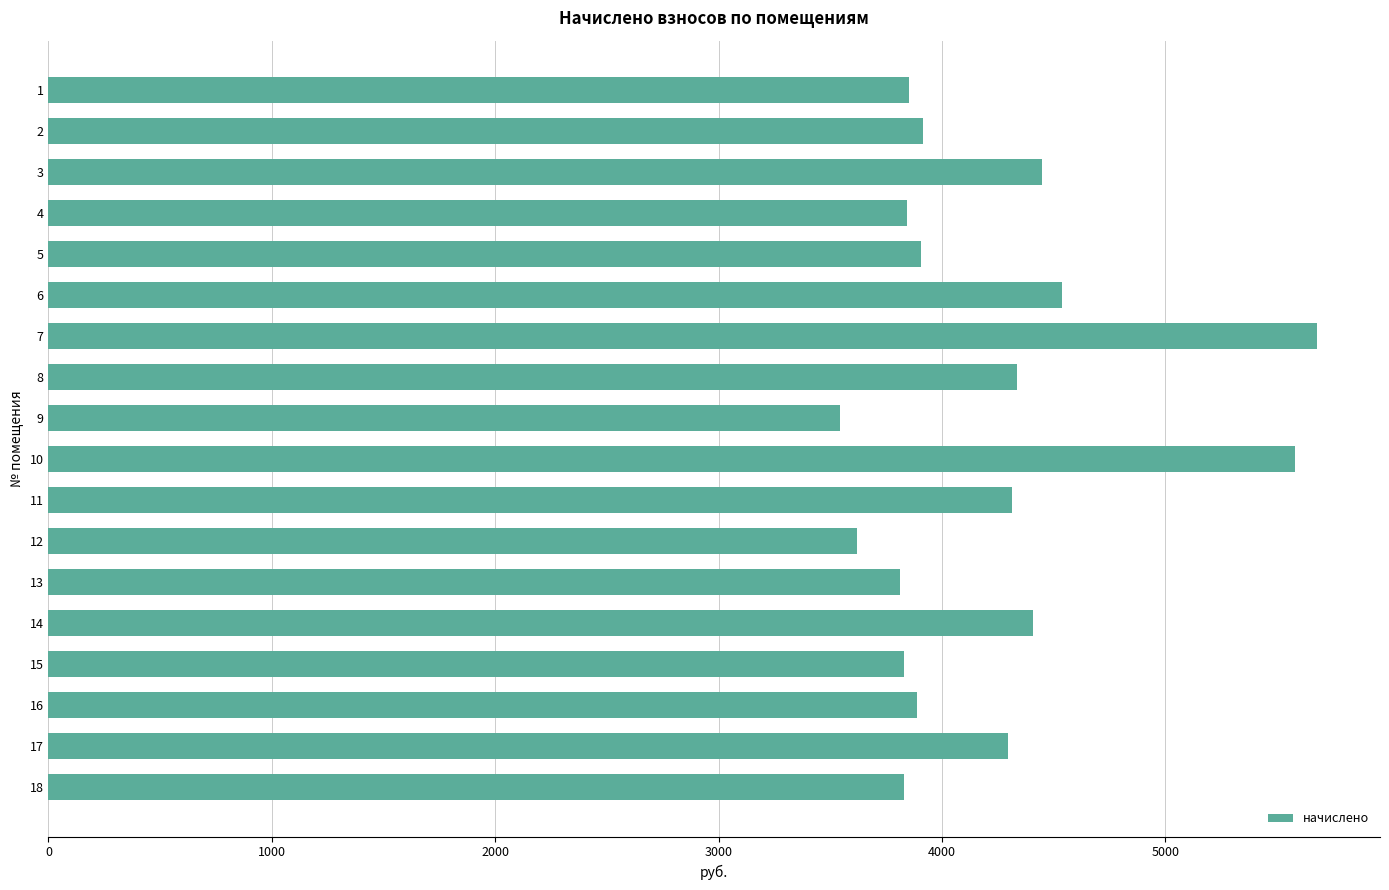

What is the average value?

4201.4